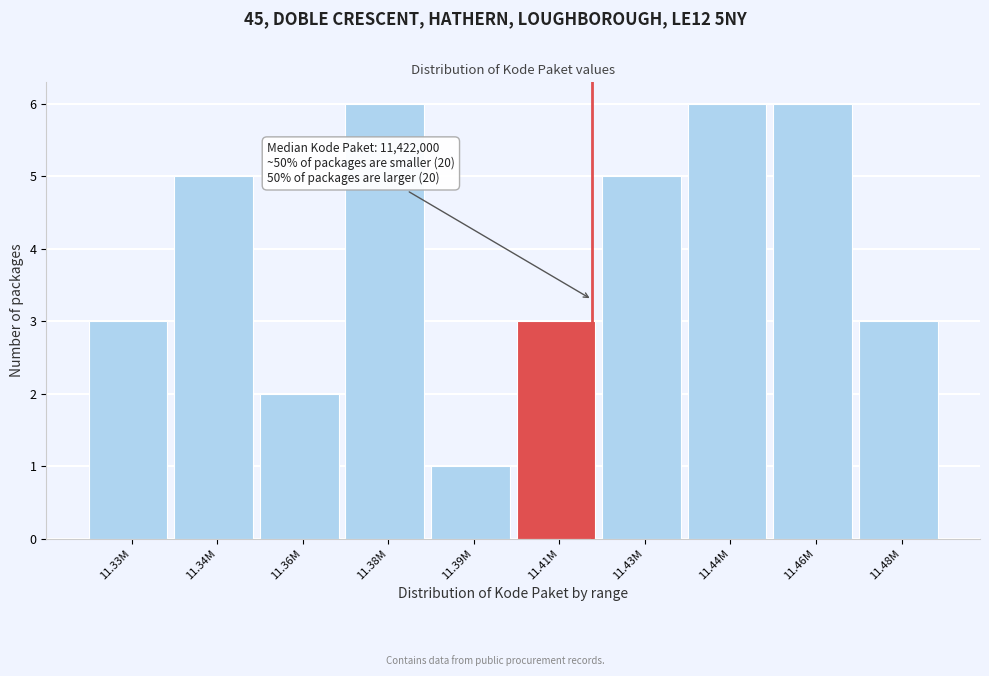

Reading left to right, extract all data points from this chart.

11.33M=3	11.34M=5	11.36M=2	11.38M=6	11.39M=1	11.41M=3	11.43M=5	11.44M=6	11.46M=6	11.48M=3